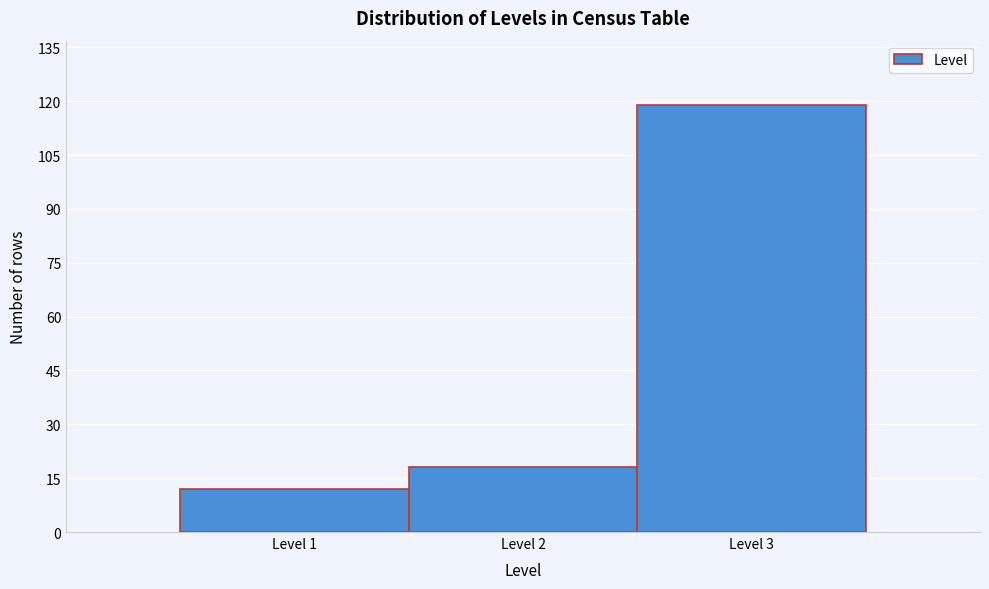

Which range on the x-axis has the tallest bar?

2.5 to 3.5